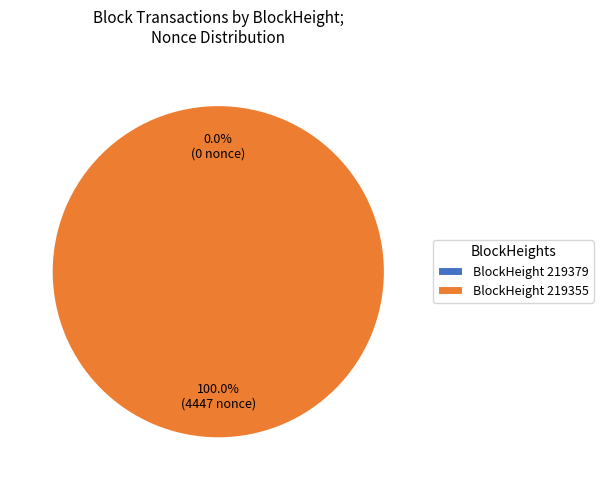

Which slice is the smallest?

219379